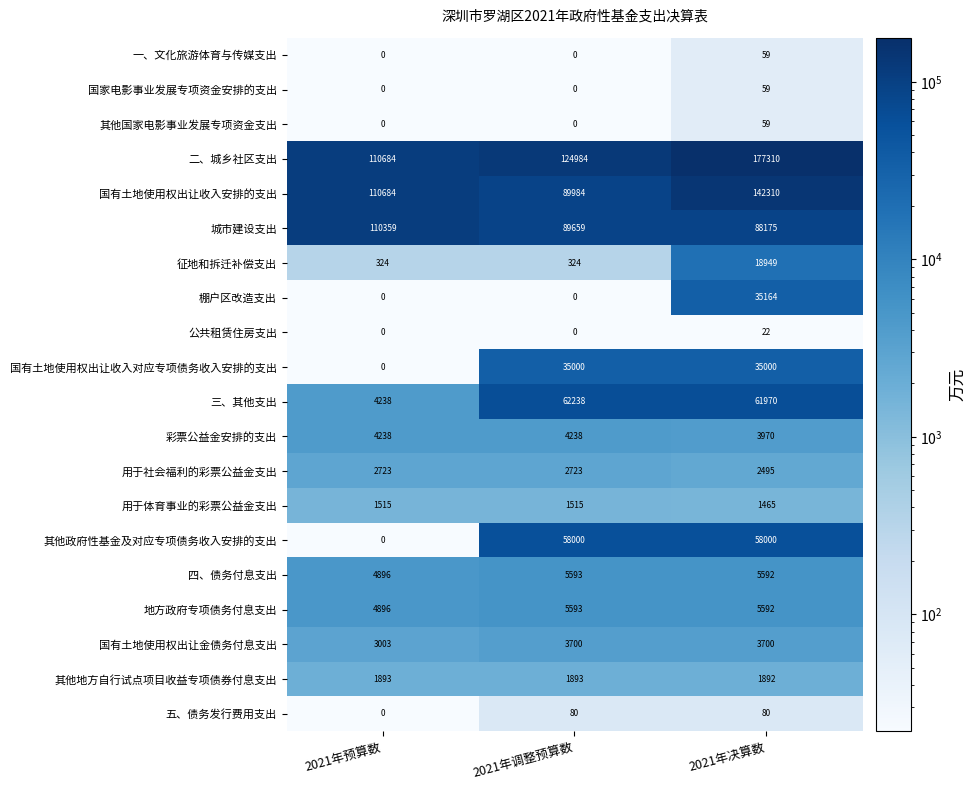

Rank the categories by 三、其他支出 value from lowest to highest.

2021年预算数, 2021年决算数, 2021年调整预算数